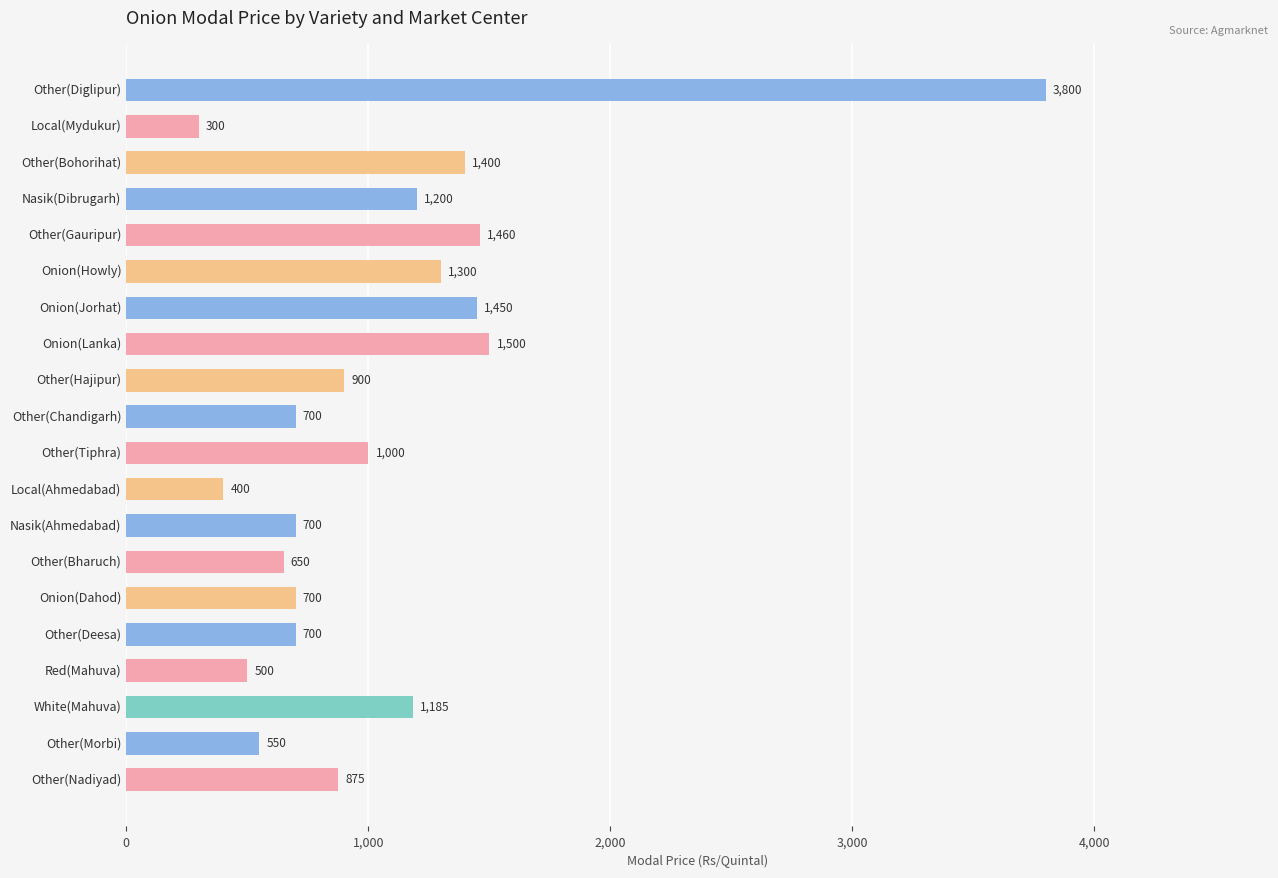

What is the approximate value at Other(Diglipur), to the nearest 10?

3800